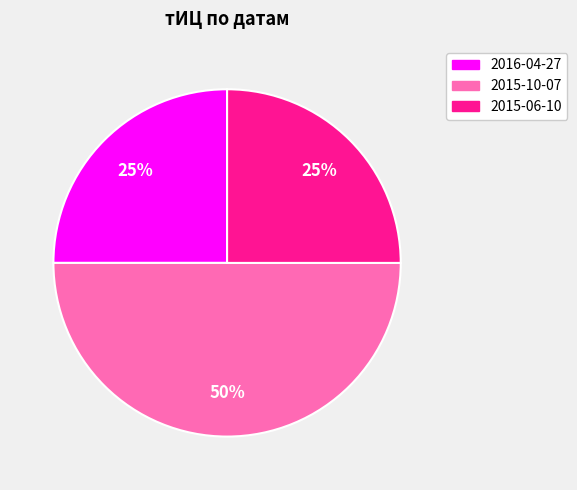

To the nearest percent, what is the difference between the largest and smallest slice percentages?

25%